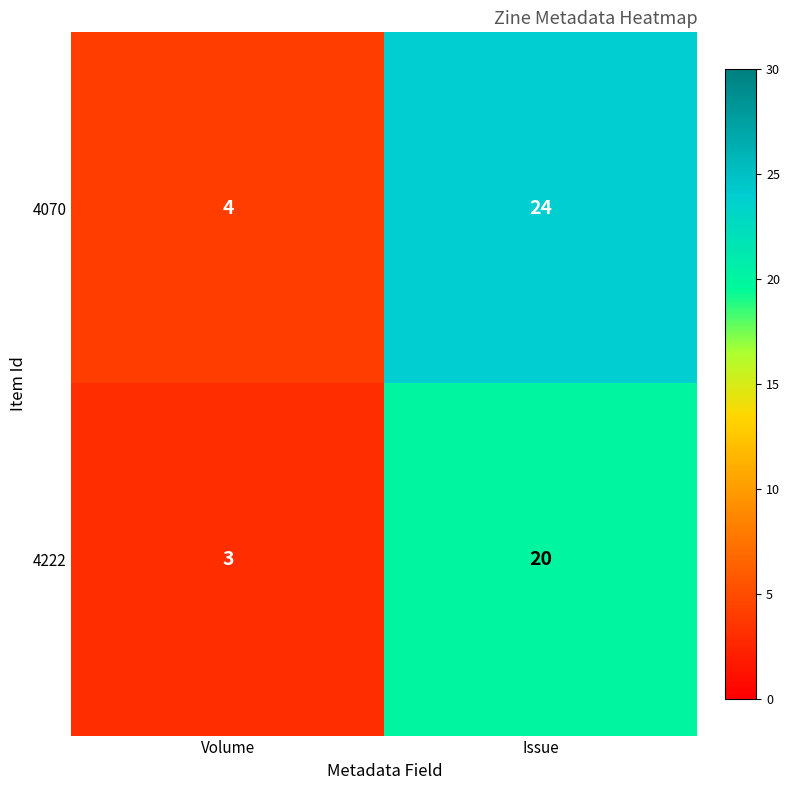

What is the difference between the 4222 values at Issue and Volume?

17